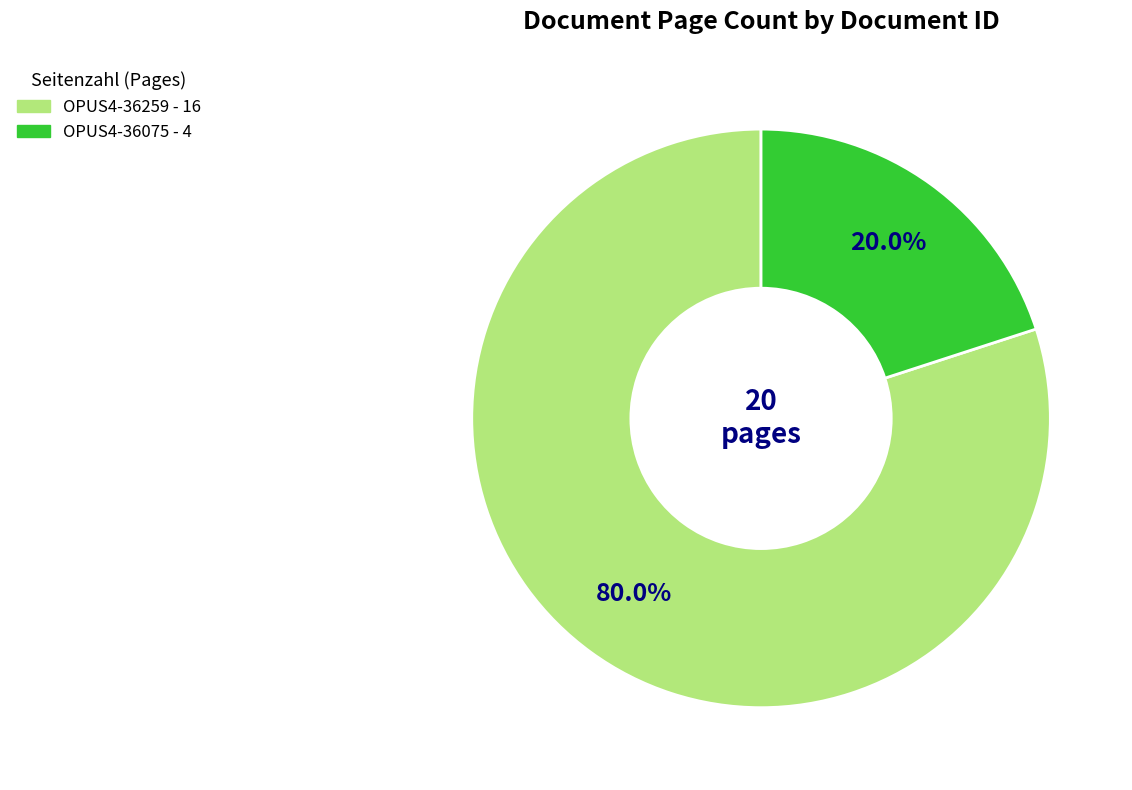

How much of the chart is everything except OPUS4-36075?

80.0%